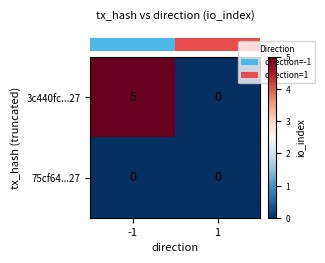

Is it true that 75cf64...27 equals 0 at -1?

True